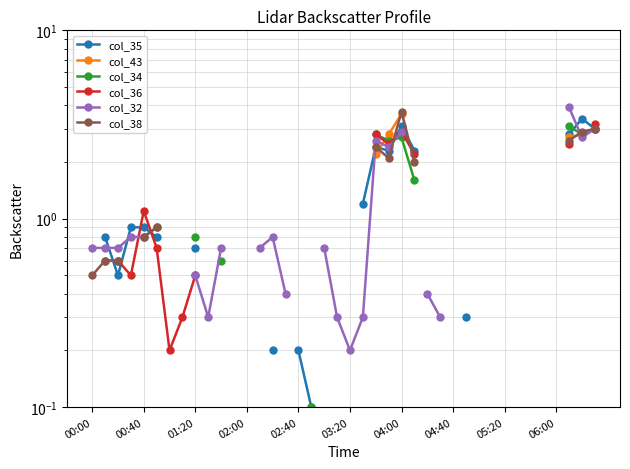

How many data points does each series have?

40